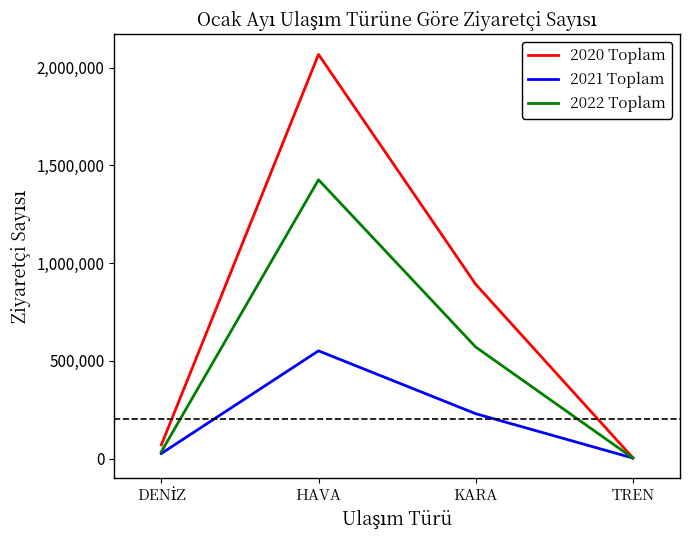

How many lines are shown in the chart?

3